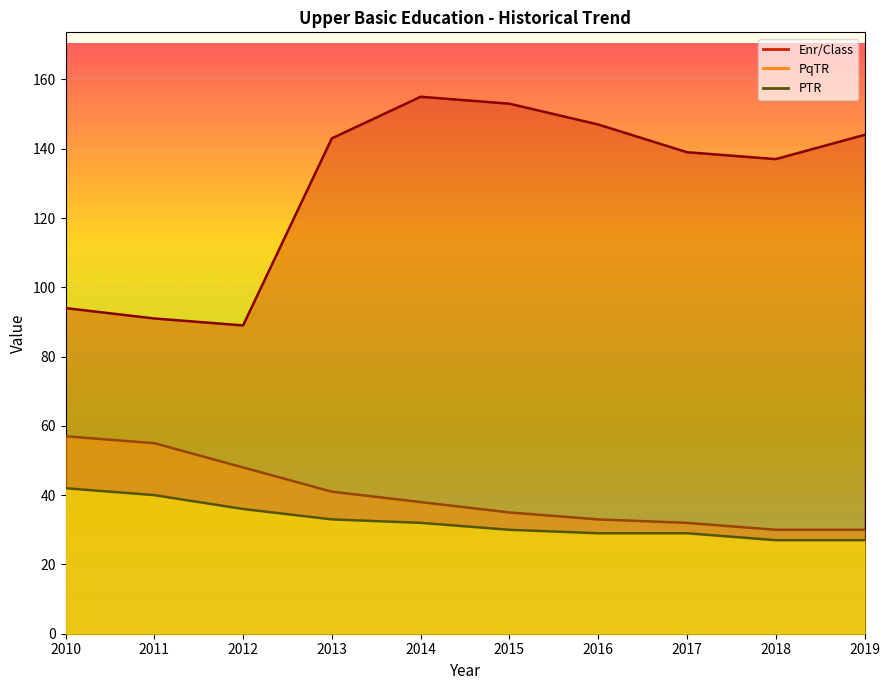

What are all the series names shown in the legend?

Enr/Class, PTR, PqTR